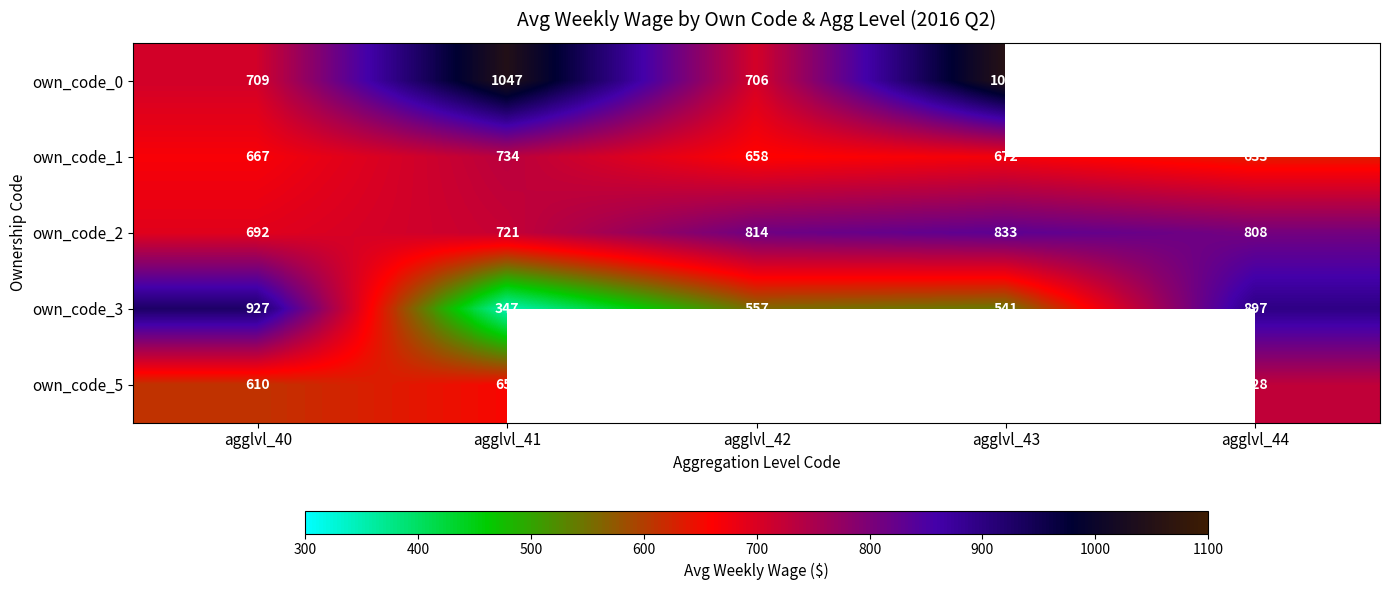

Where does the own_code_2 series first go above 808?

agglvl_42